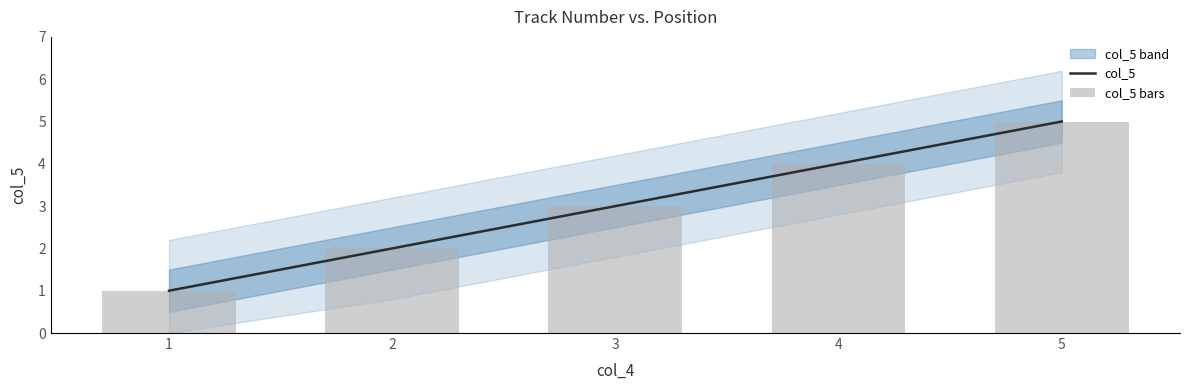

How many values in the col_5 series are below 3?

2